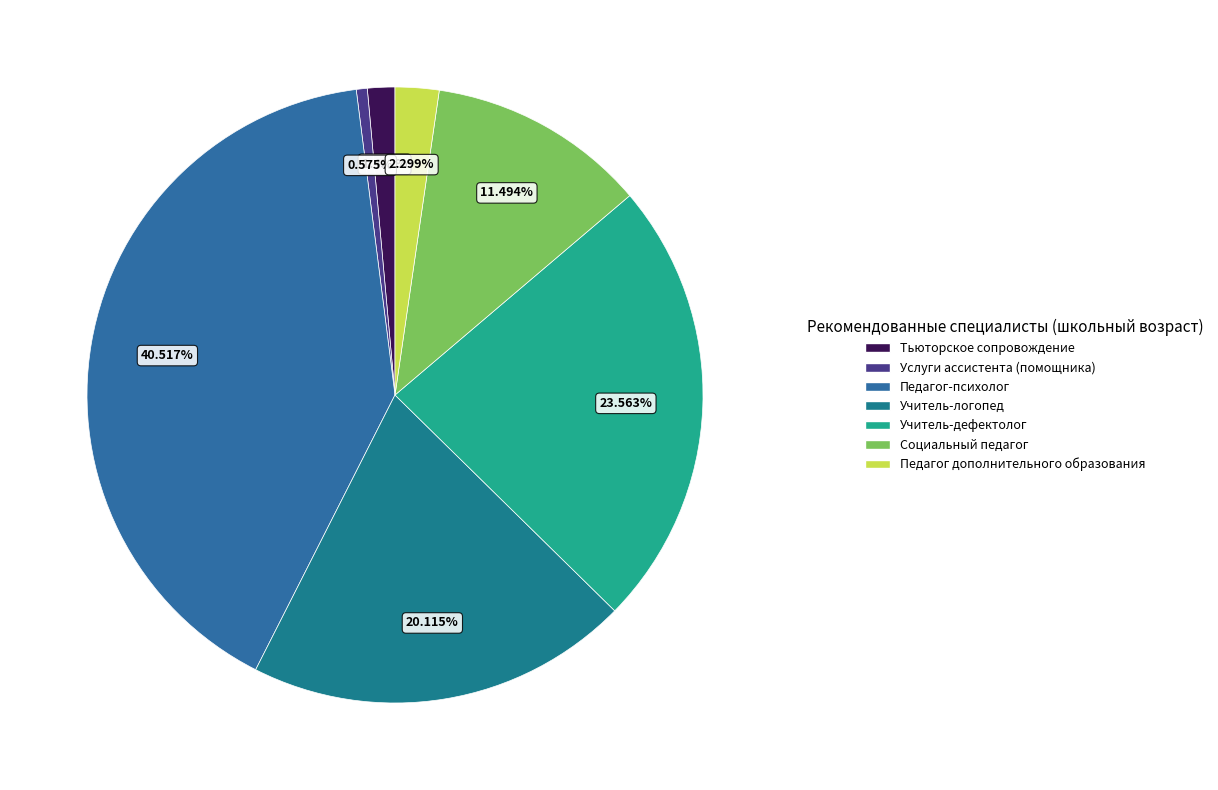

To the nearest percent, what percentage of the pie is Учитель-дефектолог?

24%